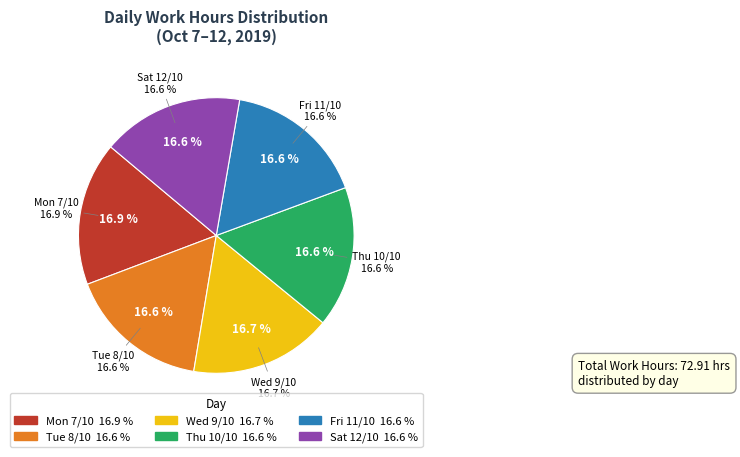

To the nearest percent, what is the average slice percentage?

17%